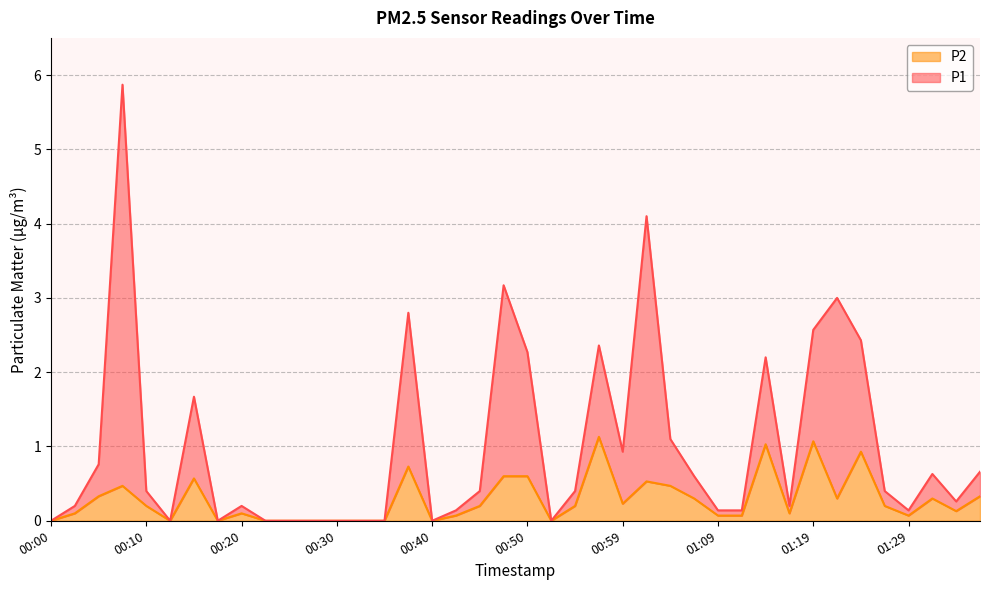

In P1, how many points are lower than both neighbors (excluding endpoints)?

8